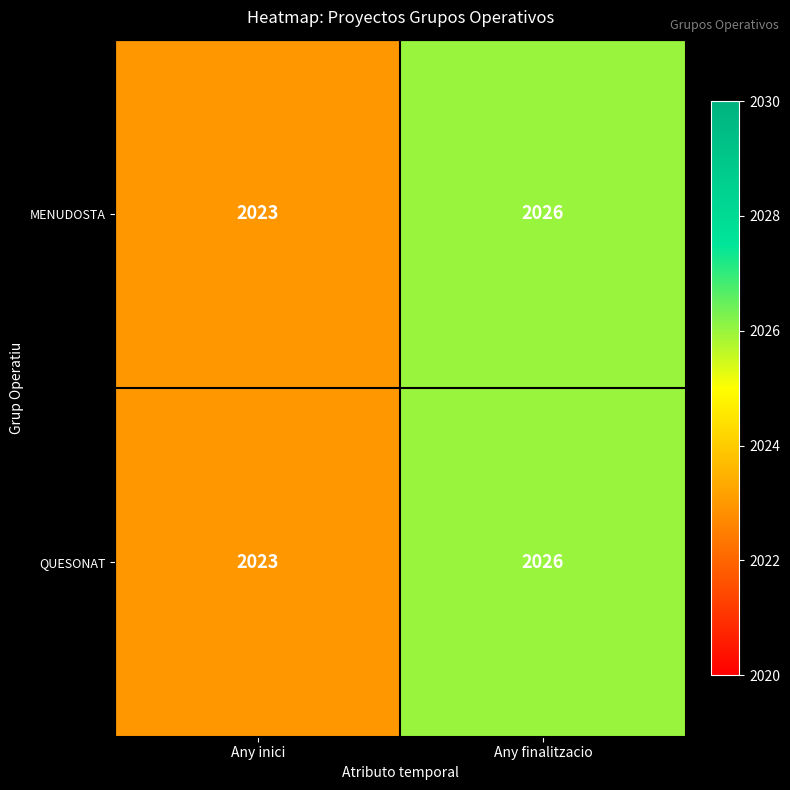

What is the total value across all series at Any finalitzacio?

4052